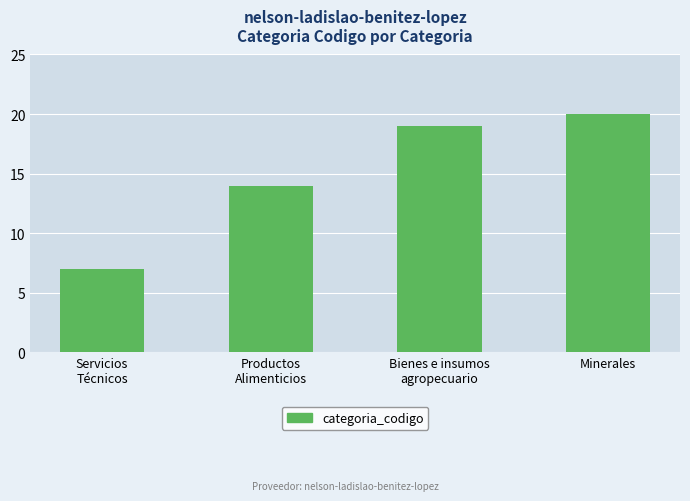

The value at Minerales is 20. True or false?

True